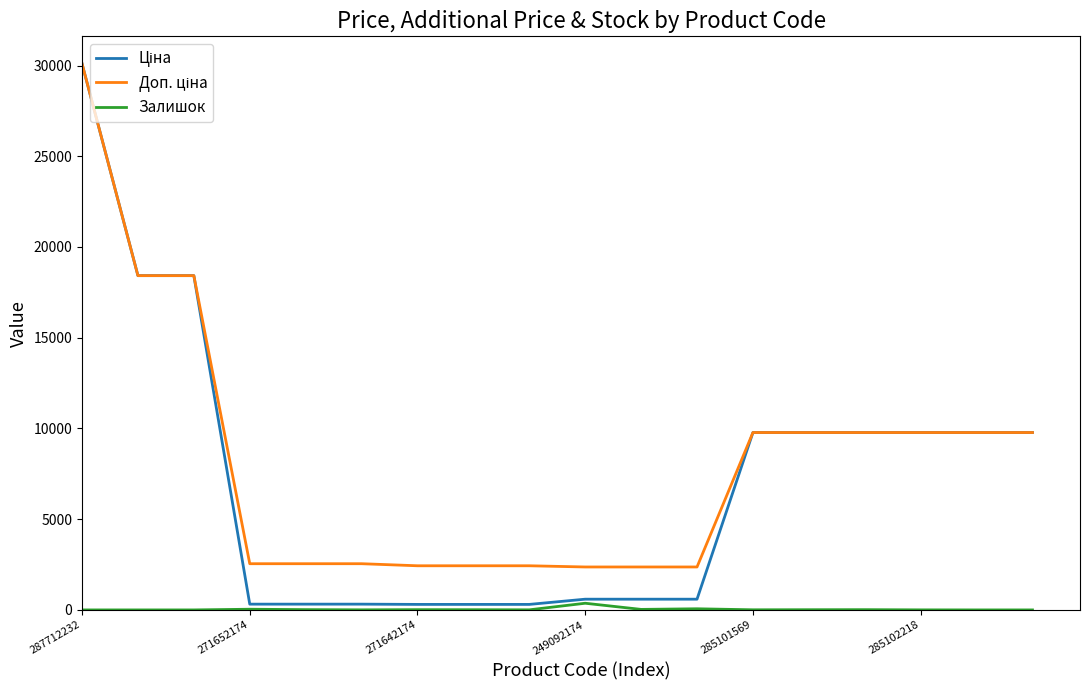

What is the total value across all series at 287712232?

60205.6